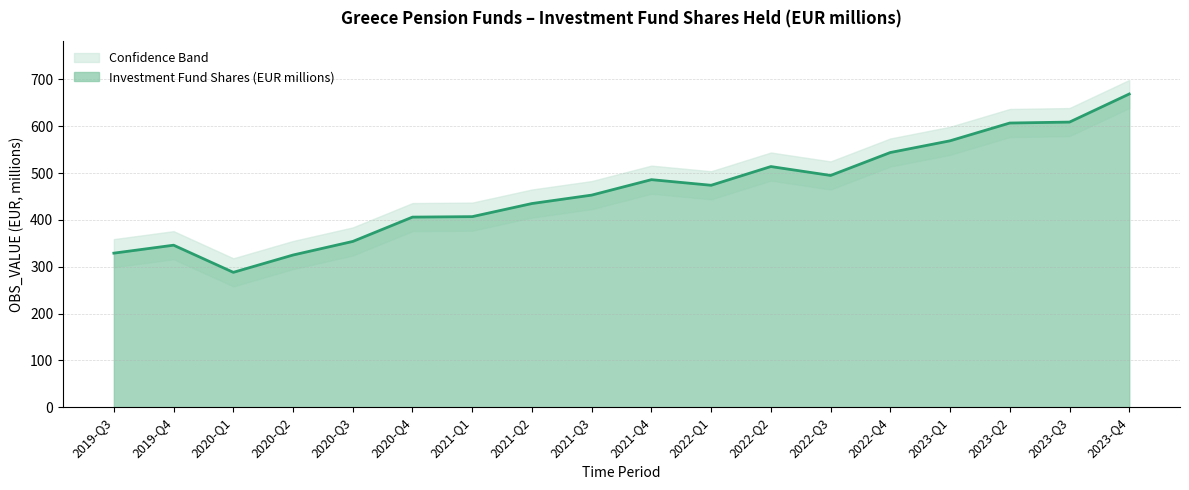

True or false: the data has more than 2 interior local peaks.

True